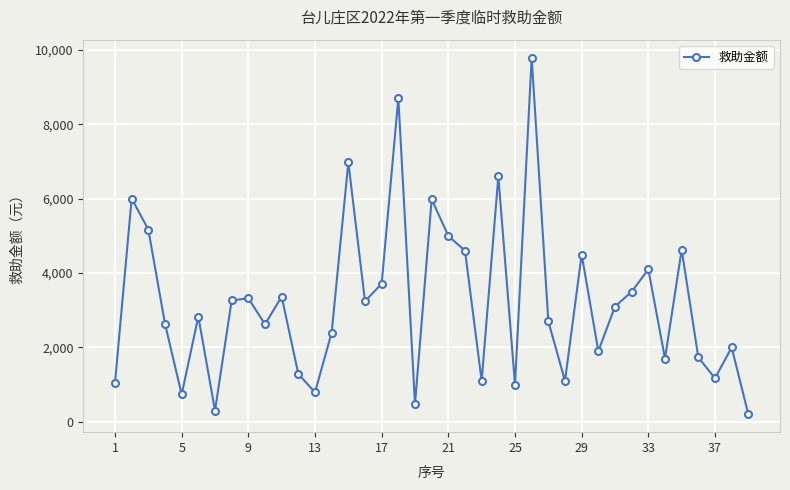

What is the maximum value shown in the chart?

9800